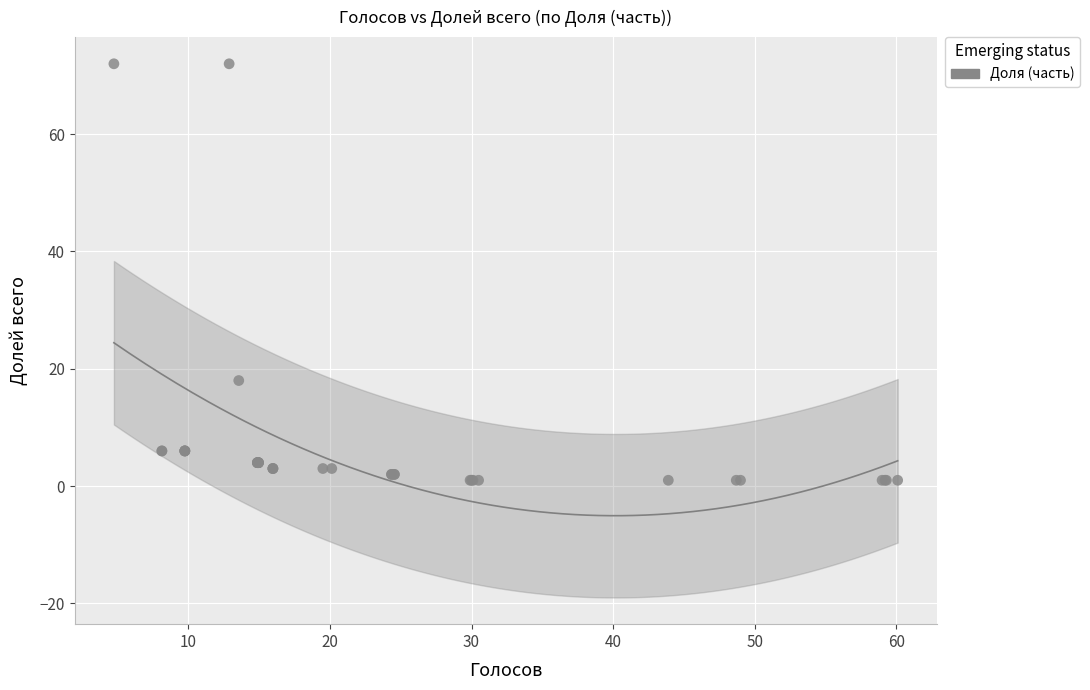

What Y value in the scatter plot is closest to 36?

18